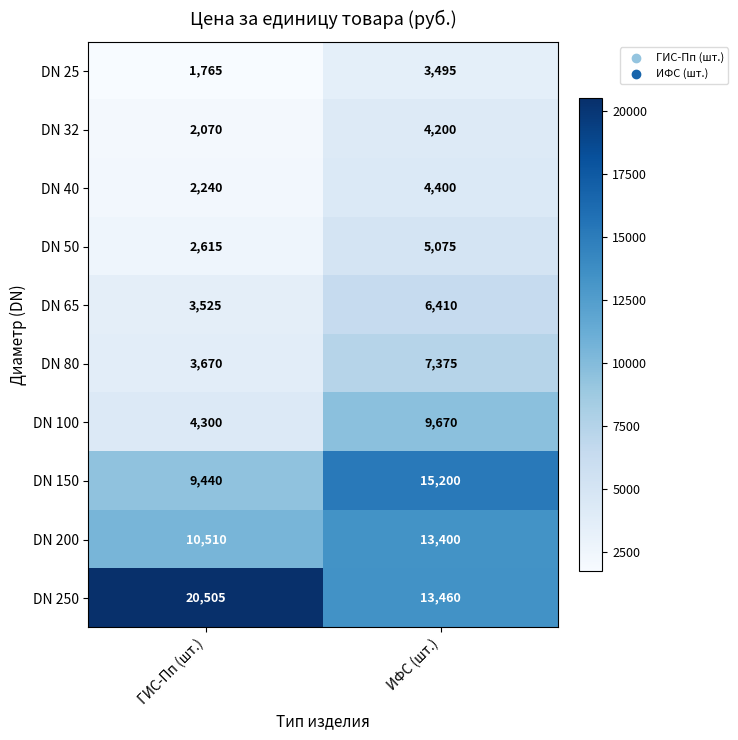

What is the sum of all DN 40 values?

6640